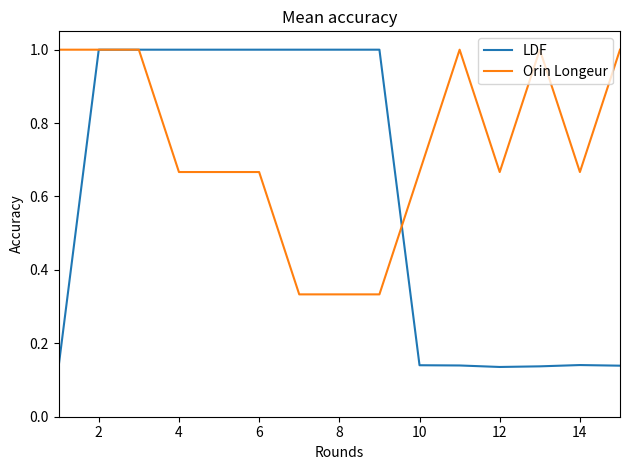

Which series ends up on top after the final intersection of LDF and Orin Longeur?

Orin Longeur